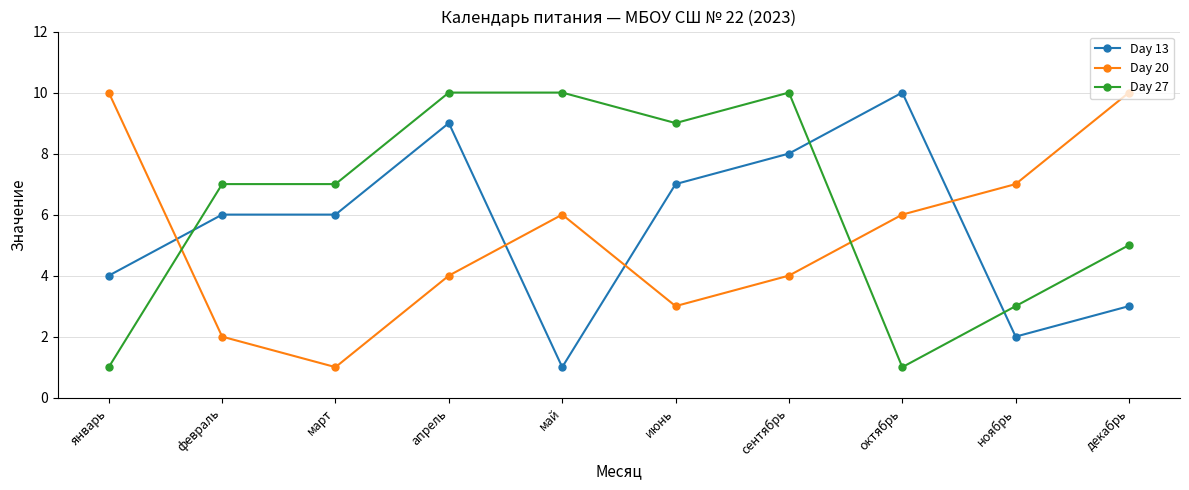

How many distinct data groups are displayed?

3